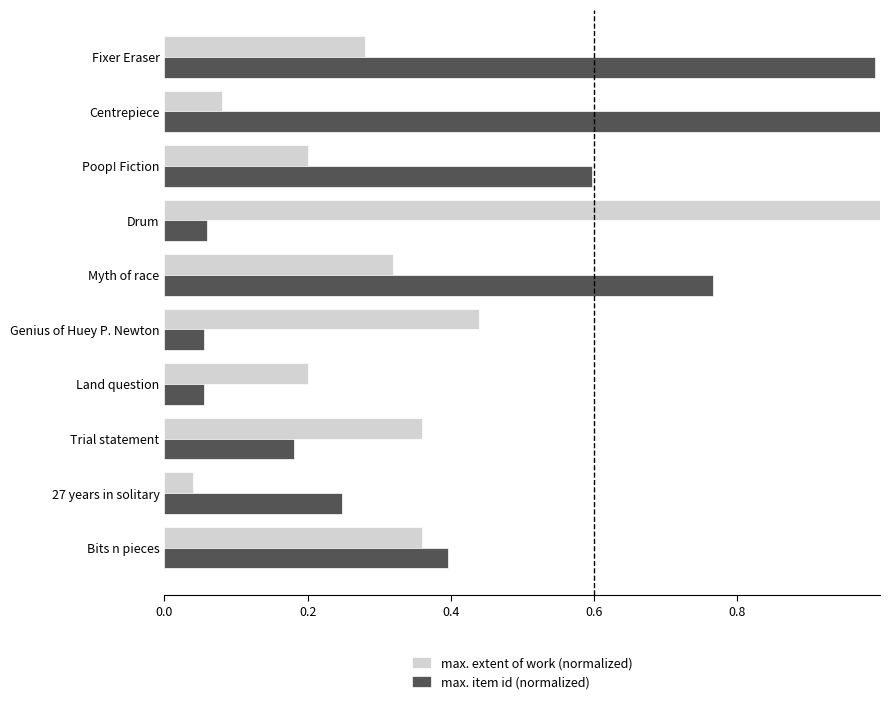

What is the highest value of the max. item id (normalized) series?

1.0